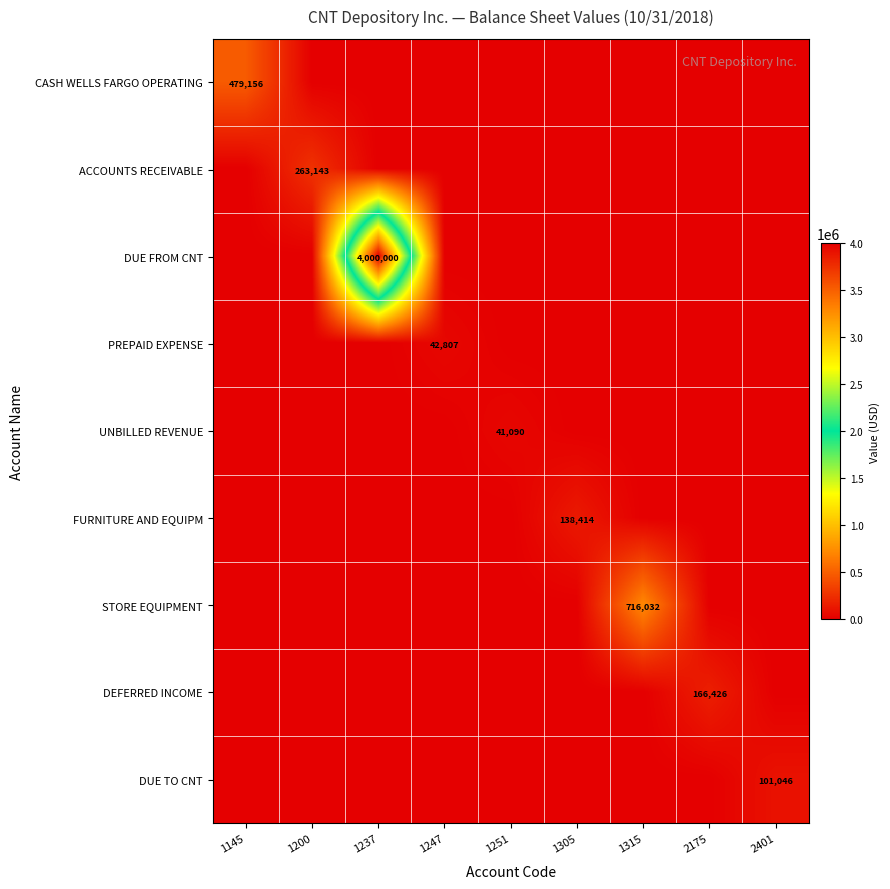

What is the difference between the maximum and minimum values in the CASH WELLS FARGO OPERATING series?

479155.6